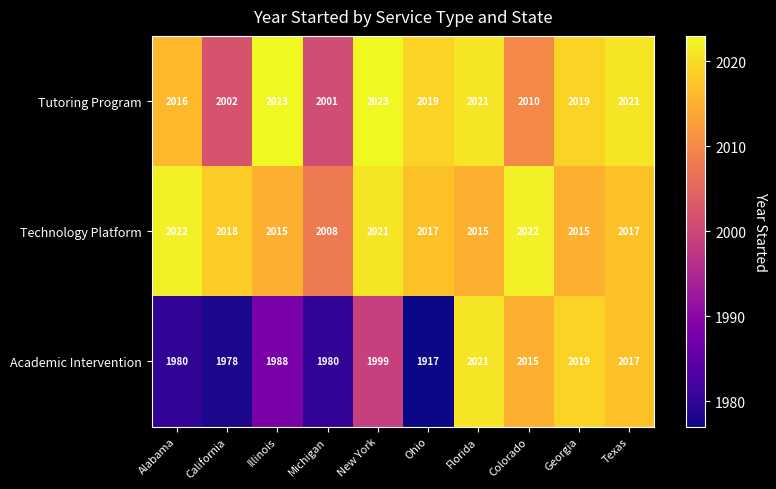

What is the sum of all Academic Intervention values?

19914